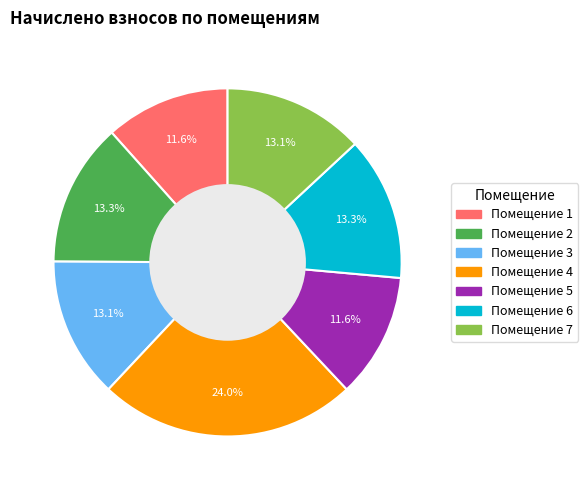

Is there any slice that represents more than half of the pie?

No